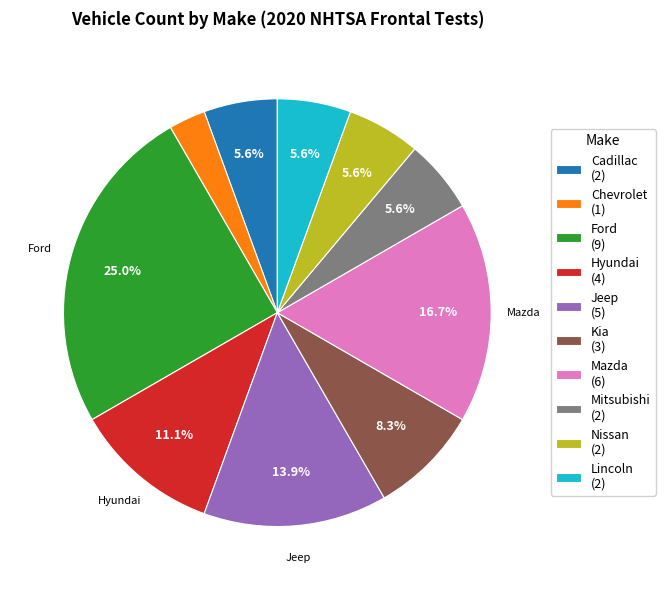

To the nearest percent, what is the difference between the largest and smallest slice percentages?

22%